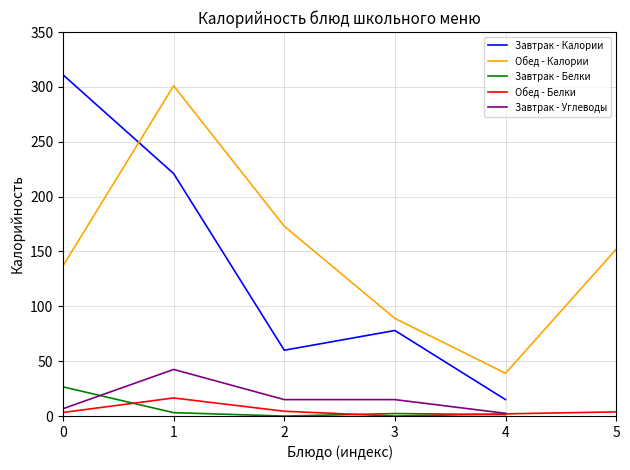

Which has a higher value, 5 or 2?

2